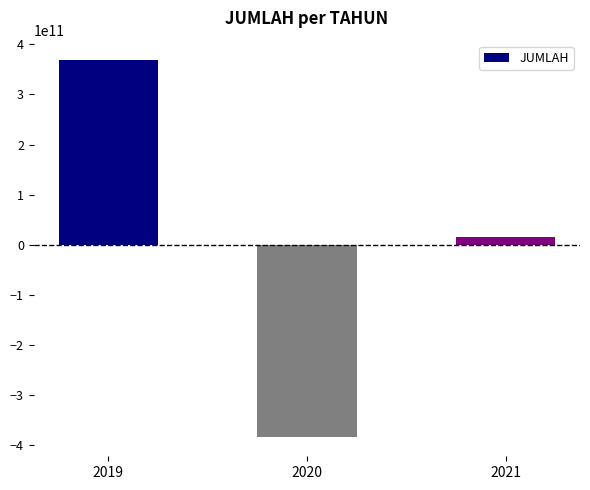

Count the number of categories in the chart.

3